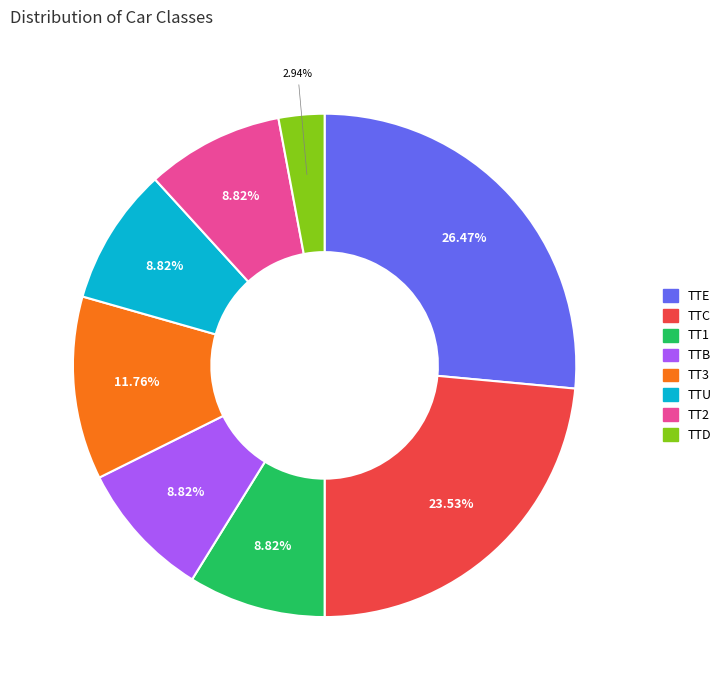

How many slices are in this pie chart?

8